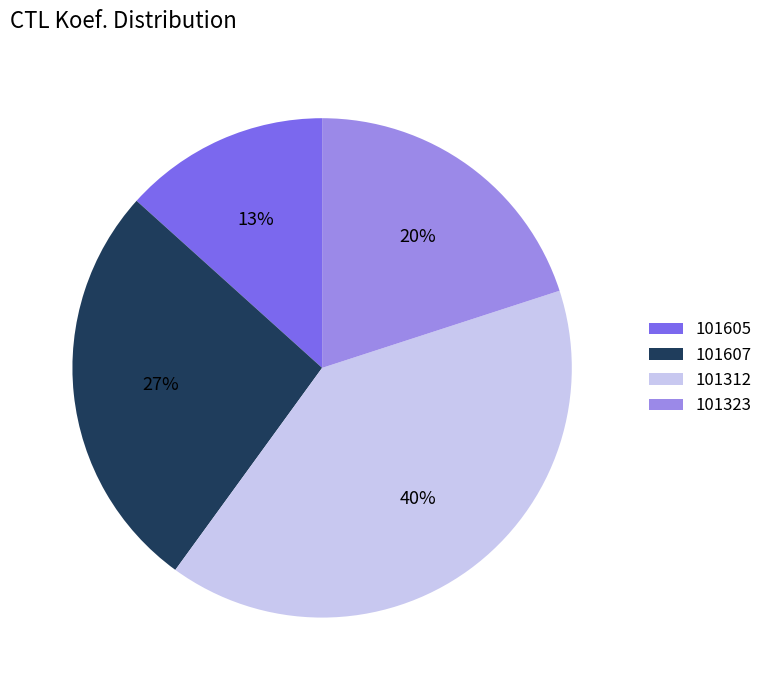

To the nearest percent, what percentage of the pie is 101607?

27%